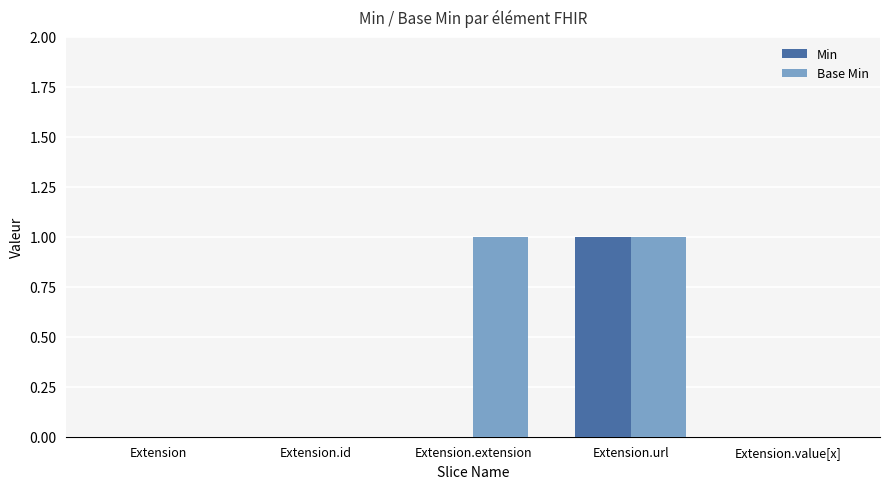

At which category is the sum across all series the highest?

Extension.url